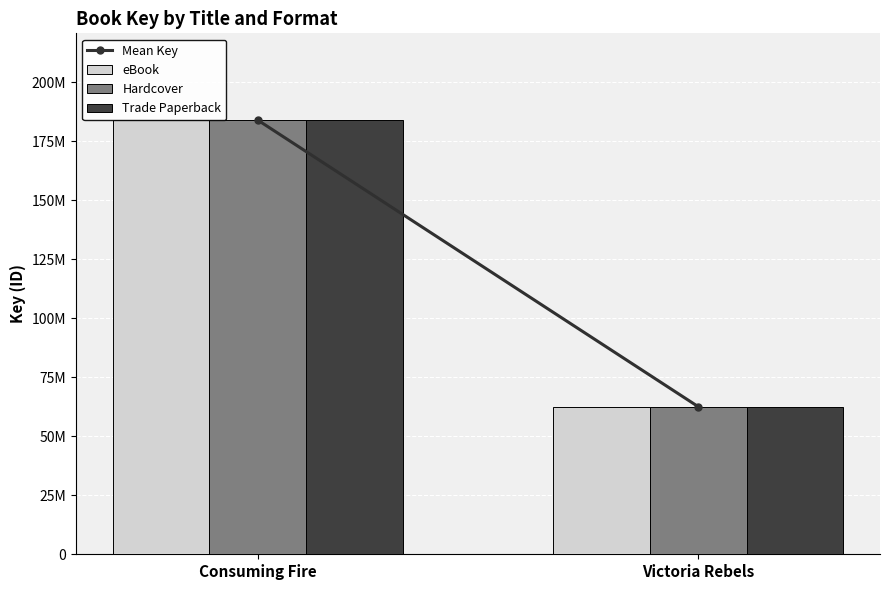

What is the difference between the Trade Paperback values at Consuming Fire and Victoria Rebels?

121335169